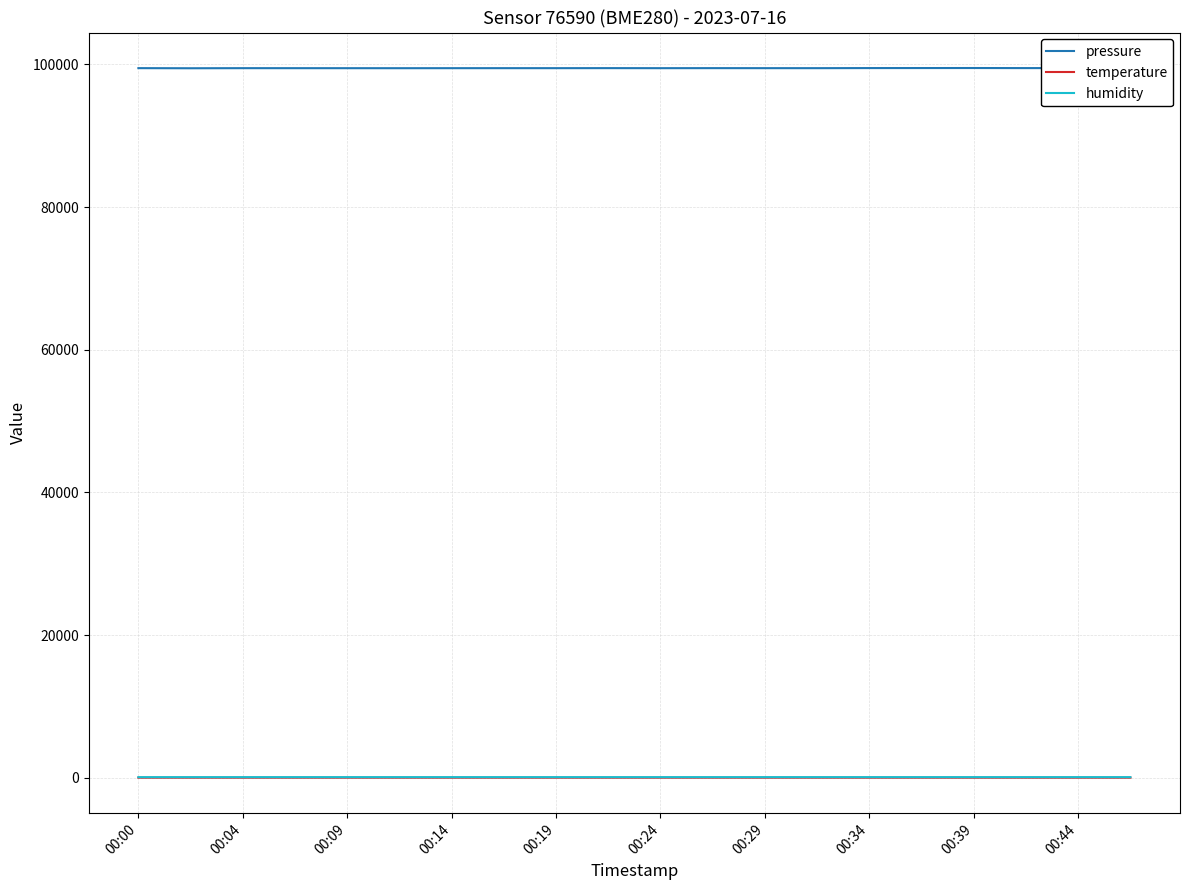

Which series has the largest total across all categories?

pressure